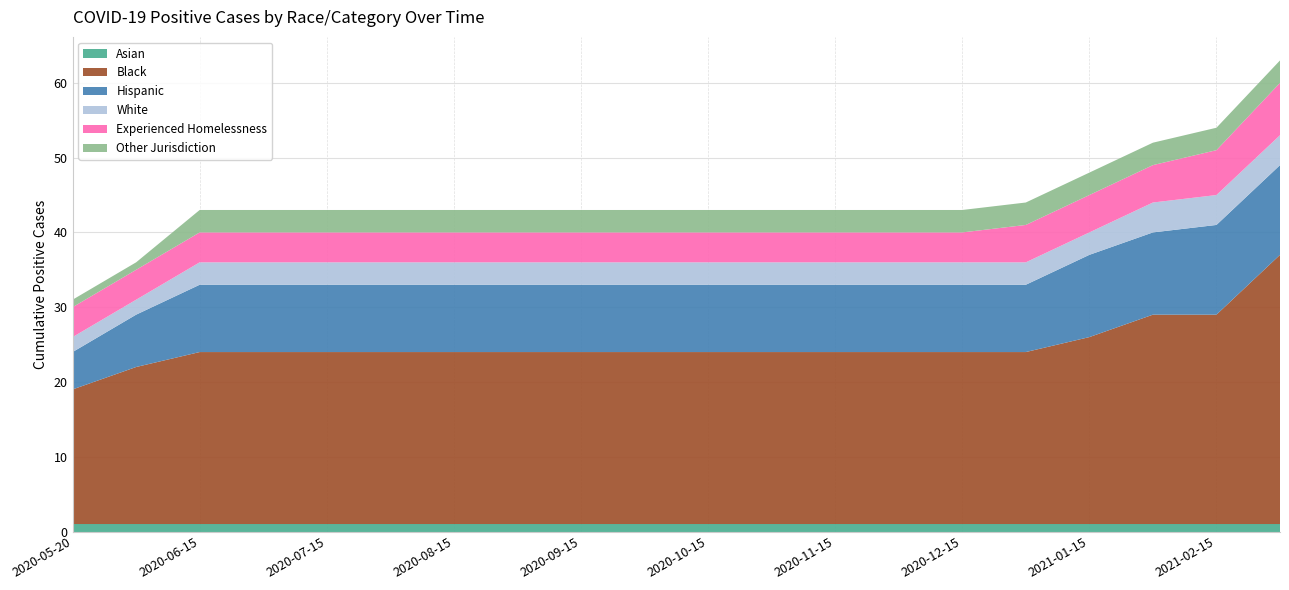

Reading left to right, list all the values displayed in this chart.

Asian: 1	1	1	1	1	1	1	1	1	1	1	1	1	1	1	1	1	1	1	1
Black: 18	21	23	23	23	23	23	23	23	23	23	23	23	23	23	23	25	28	28	36
Hispanic: 5	7	9	9	9	9	9	9	9	9	9	9	9	9	9	9	11	11	12	12
White: 2	2	3	3	3	3	3	3	3	3	3	3	3	3	3	3	3	4	4	4
Experienced Homelessness: 4	4	4	4	4	4	4	4	4	4	4	4	4	4	4	5	5	5	6	7
Other Jurisdiction: 1	1	3	3	3	3	3	3	3	3	3	3	3	3	3	3	3	3	3	3